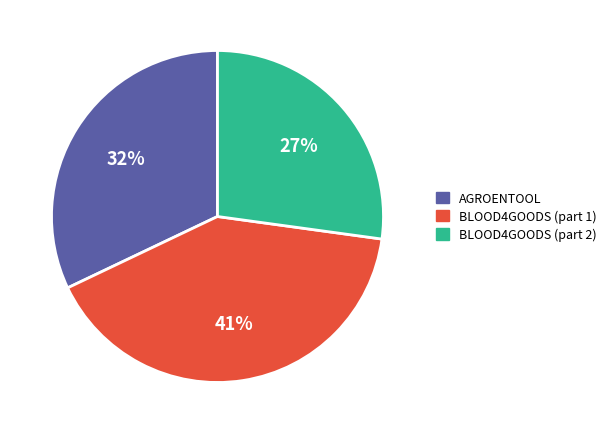

To the nearest percent, what is the difference between the largest and smallest slice percentages?

14%